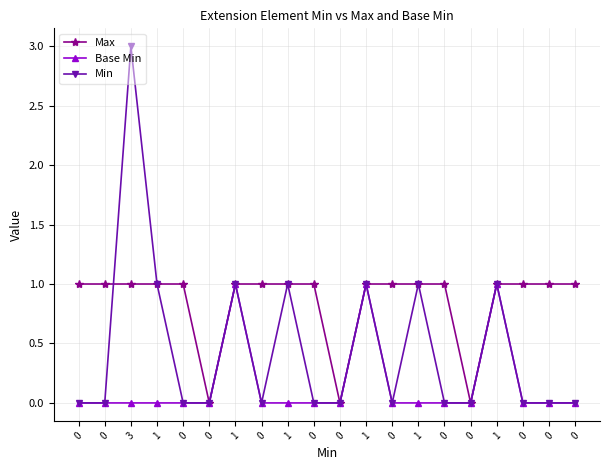

What is the difference between the highest and lowest values at 0?

1